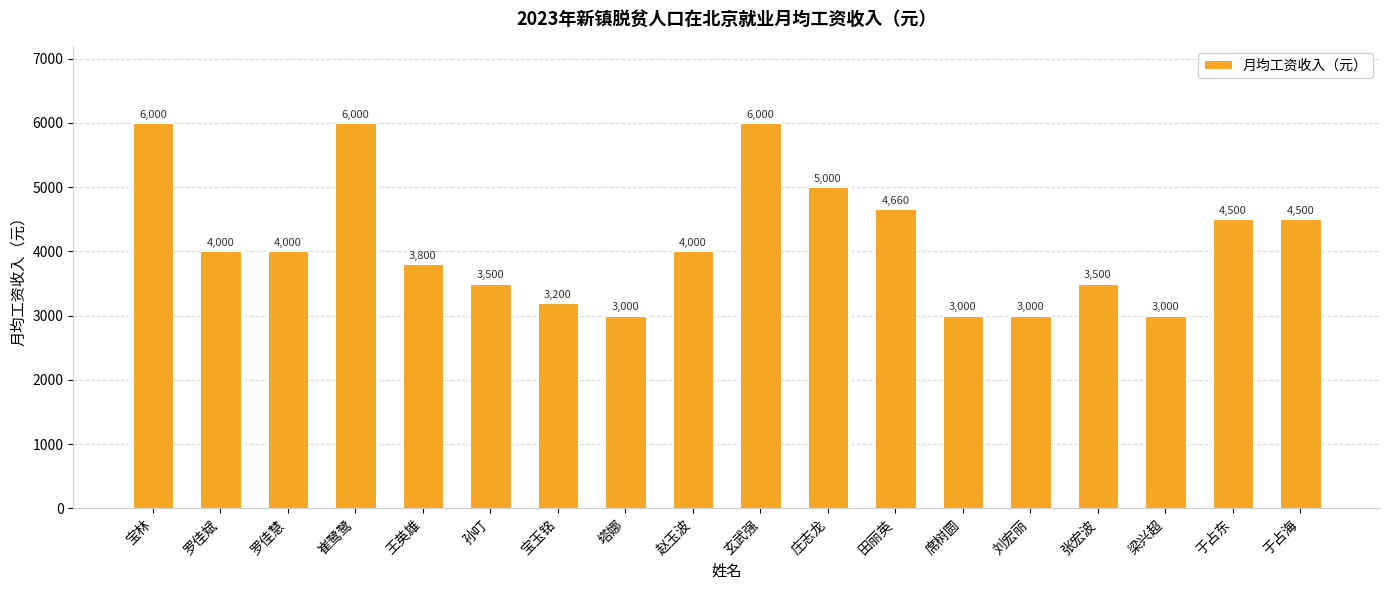

What is the minimum value shown in the chart?

3000